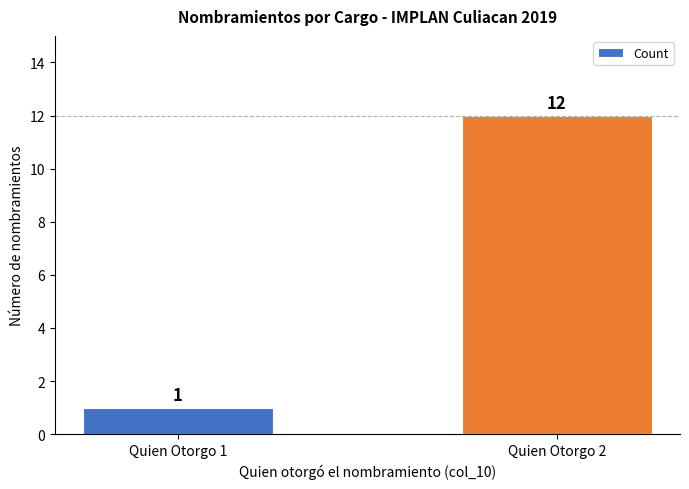

List the labels in order of value, largest first.

Quien Otorgo 2, Quien Otorgo 1